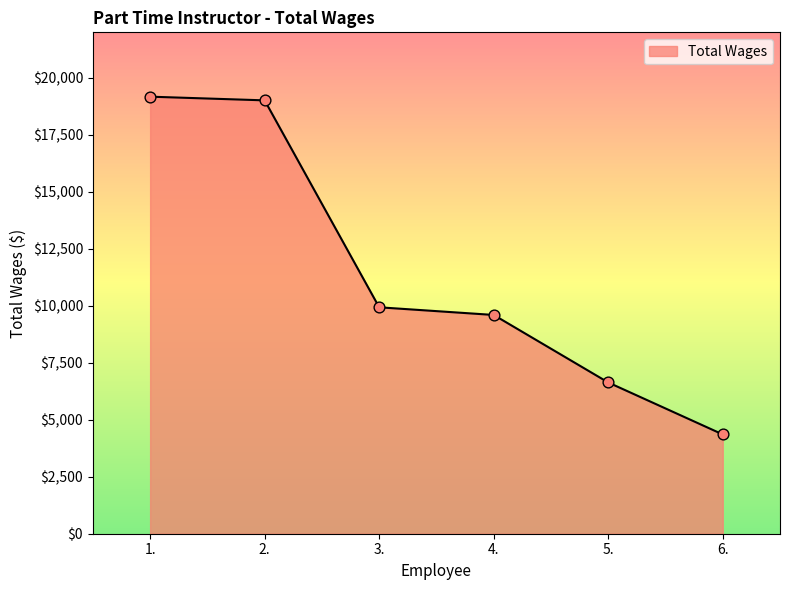

Which has a higher value, 2. or 5.?

2.